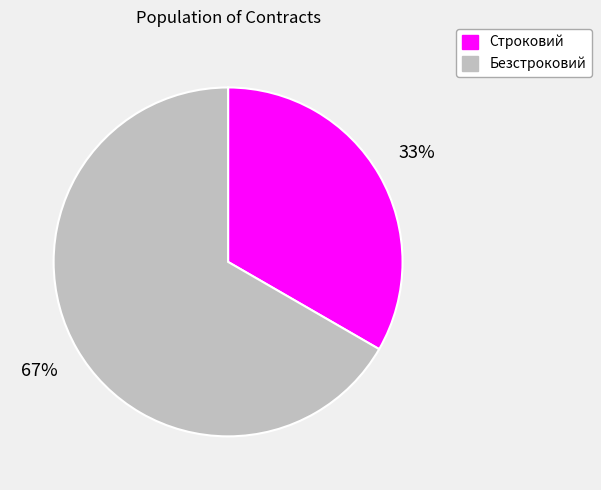

The Строковий slice represents 33% of the pie. True or false?

True